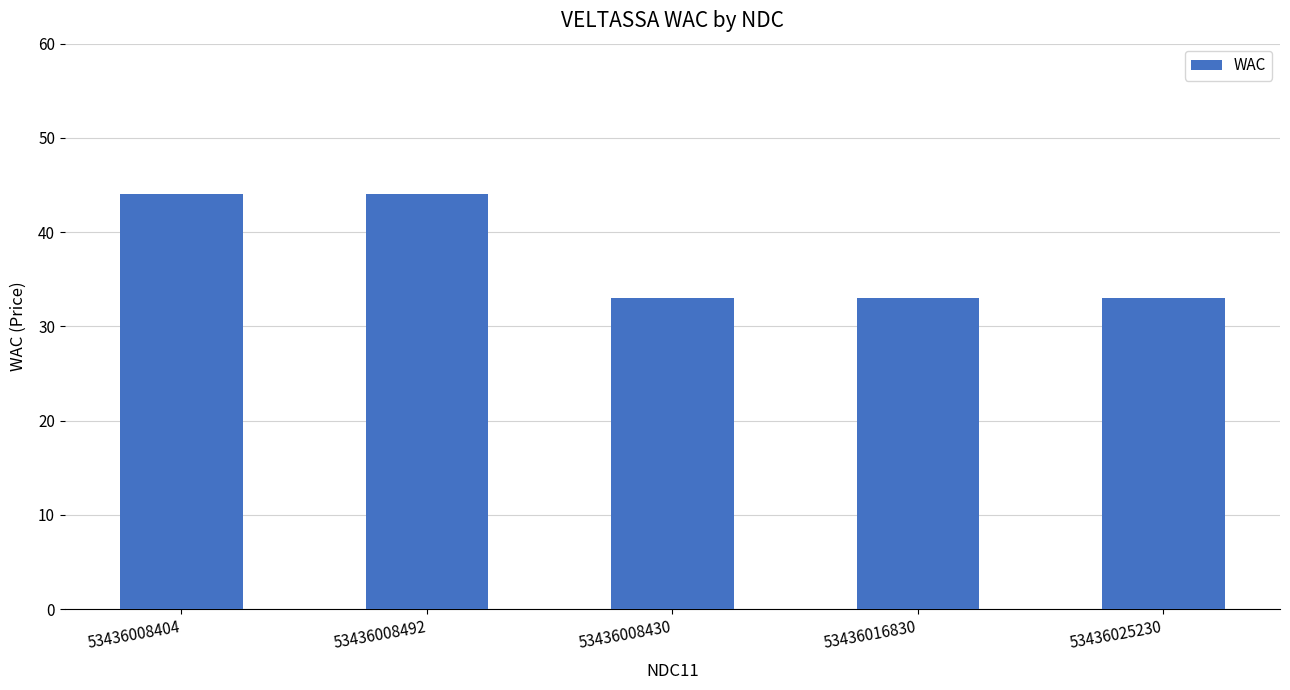

How many distinct data groups are displayed?

1